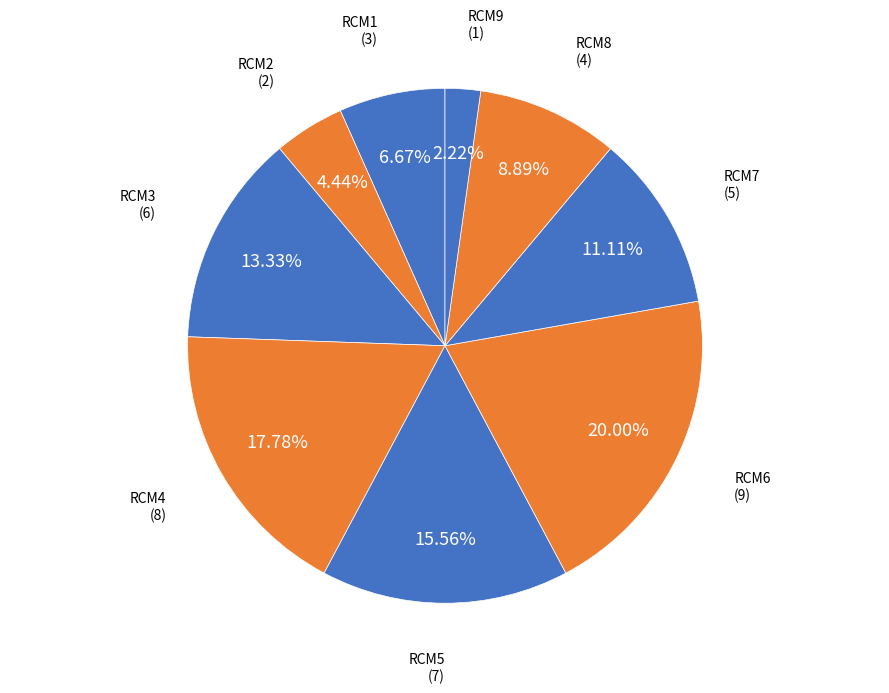

To the nearest percent, what is the difference between the RCM8 and RCM6 slice percentages?

11%